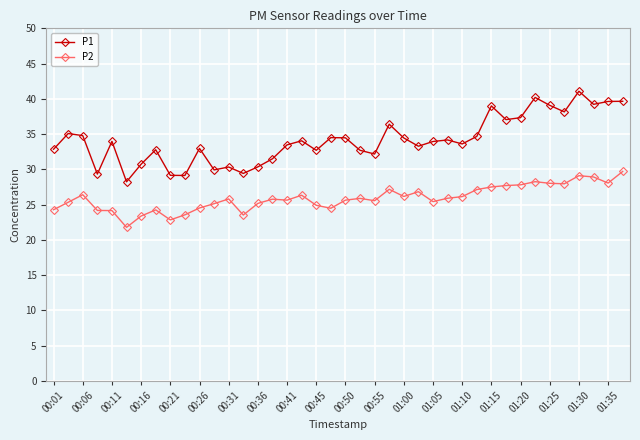

How many lines are shown in the chart?

2